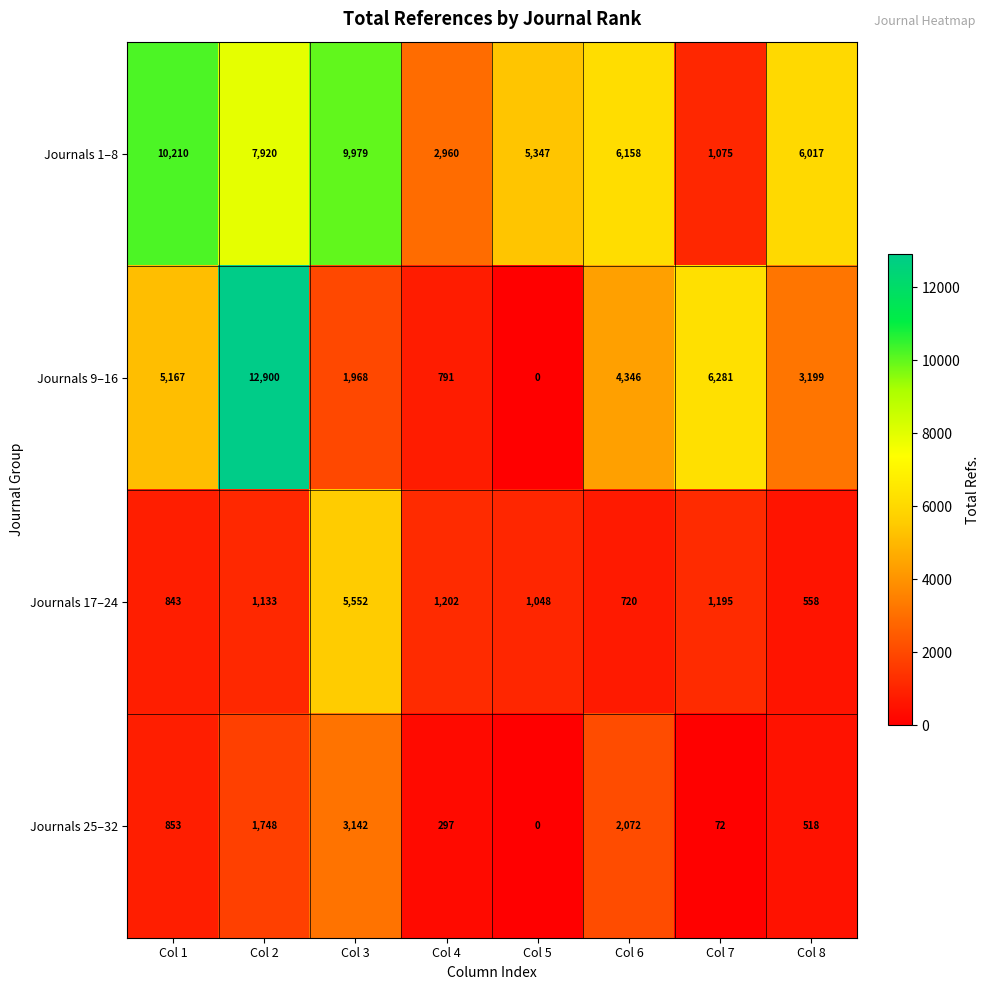

What is the greatest value displayed?

12900